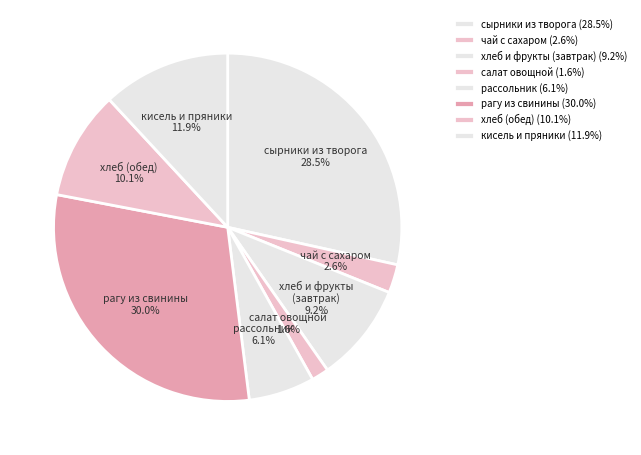

What is the ratio of the value at салат овощной to the value at рассольник?

0.3